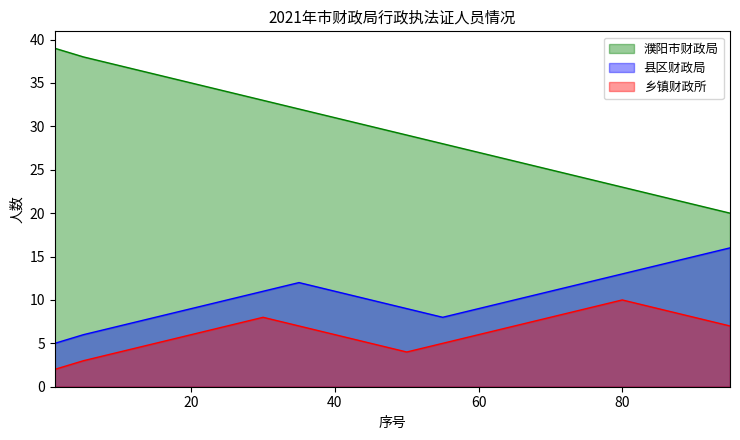

At which label is 乡镇财政所 closest to 6?

20